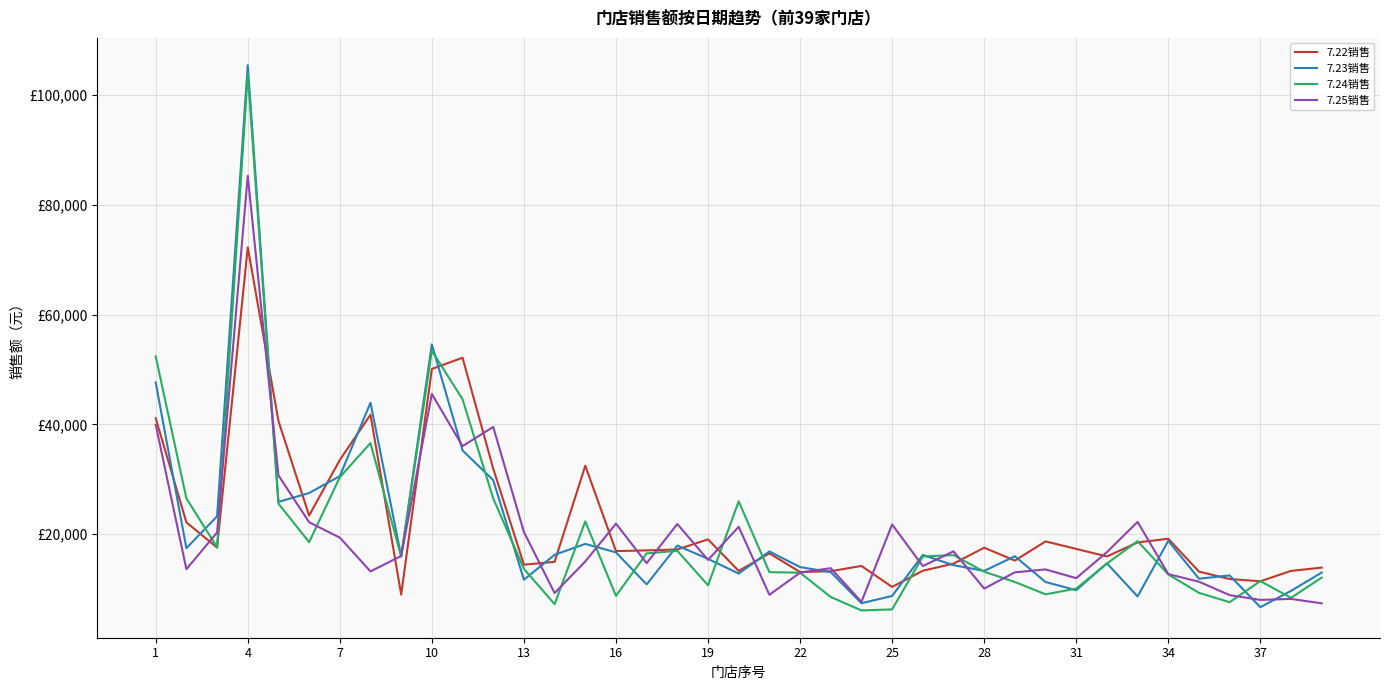

At which label does 7.25销售 first exceed 15042?

1